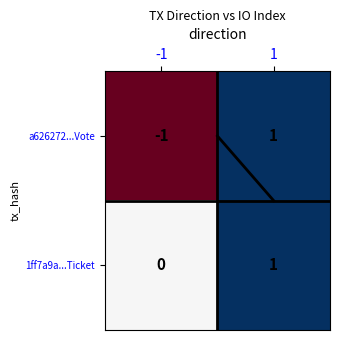

Which series has the widest spread of values?

a626272...Vote